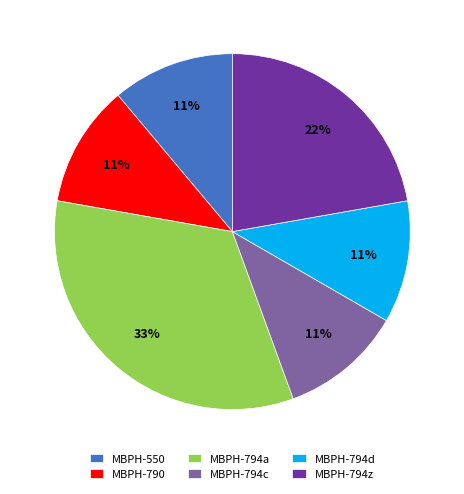

Is the sum of MBPH-794c and MBPH-794a greater than half?

No